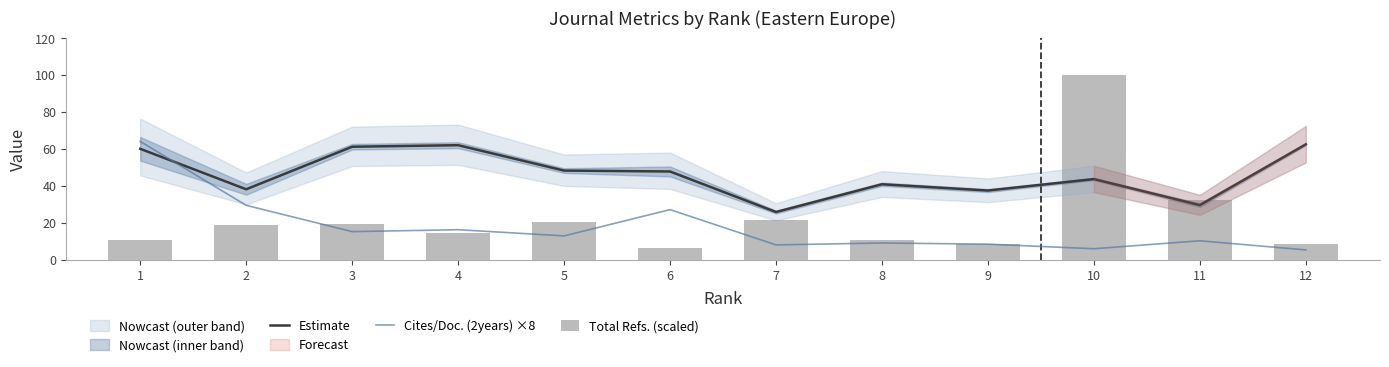

Are the bars horizontal?

No